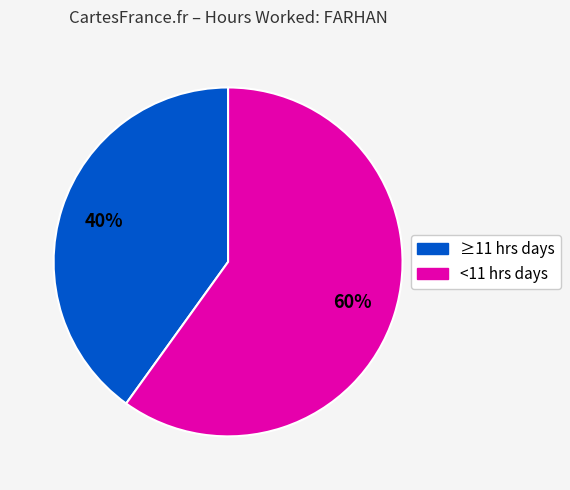

To the nearest percent, what is the difference between the largest and smallest slice percentages?

20%